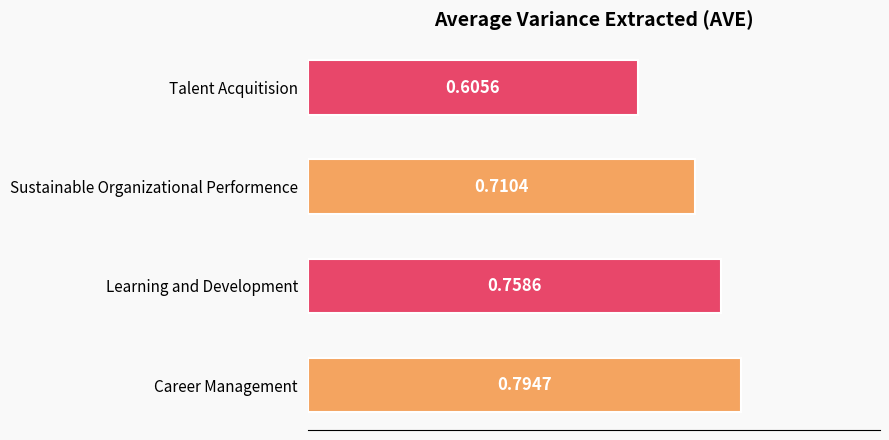

What is the sum of all values?

2.9